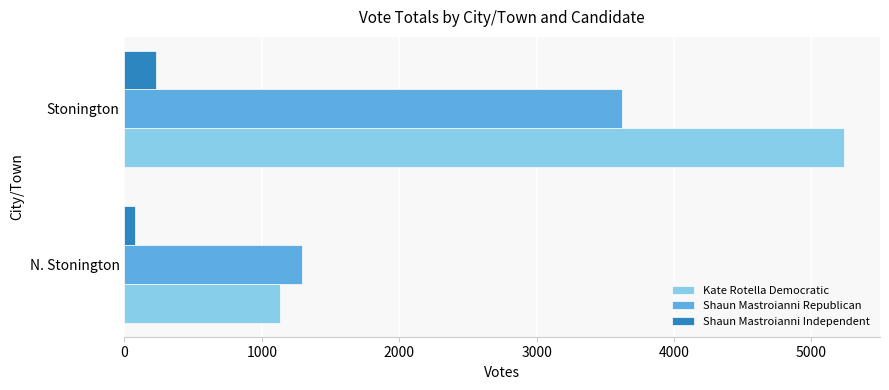

List the series in order of their peak value, lowest first.

Shaun Mastroianni Independent, Shaun Mastroianni Republican, Kate Rotella Democratic